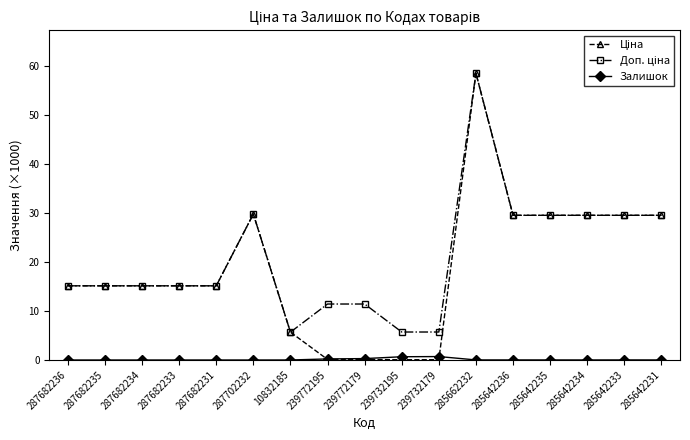

What is the average value of the Залишок series?

0.1